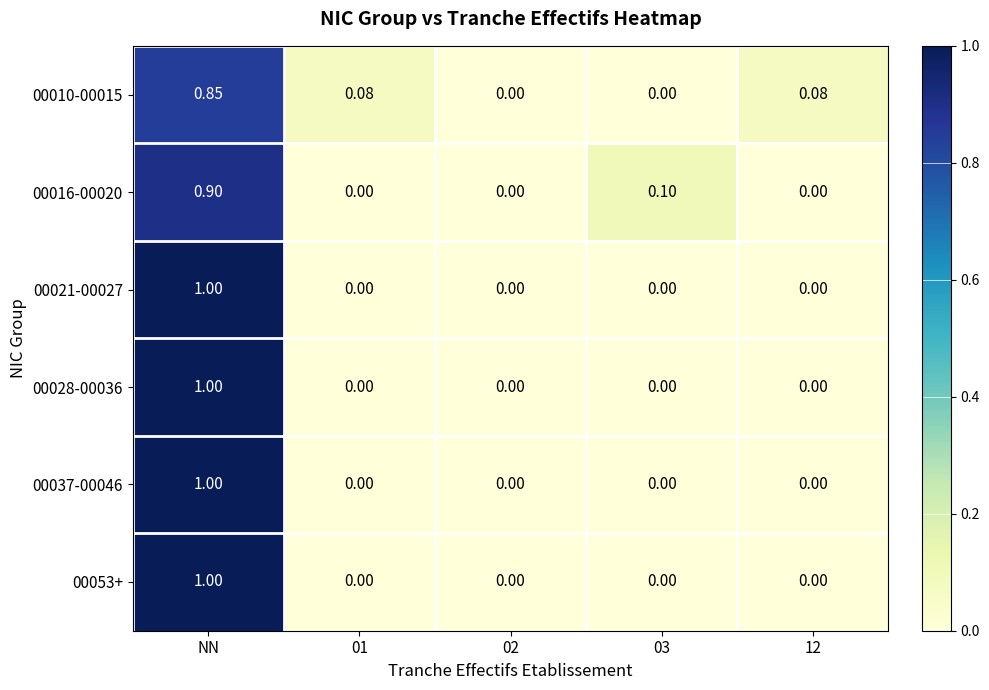

How many values in the 00053+ series exceed 0?

1